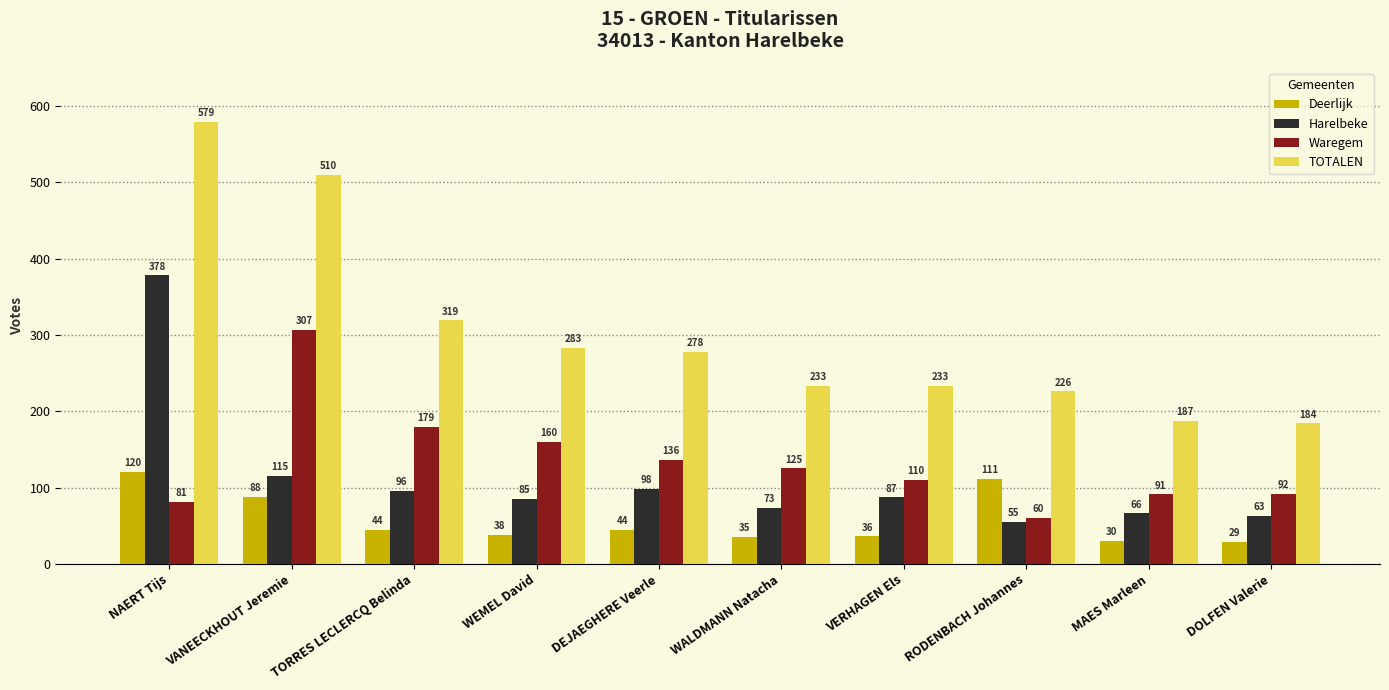

At VERHAGEN Els, list the series in order from largest to smallest.

TOTALEN, Waregem, Harelbeke, Deerlijk